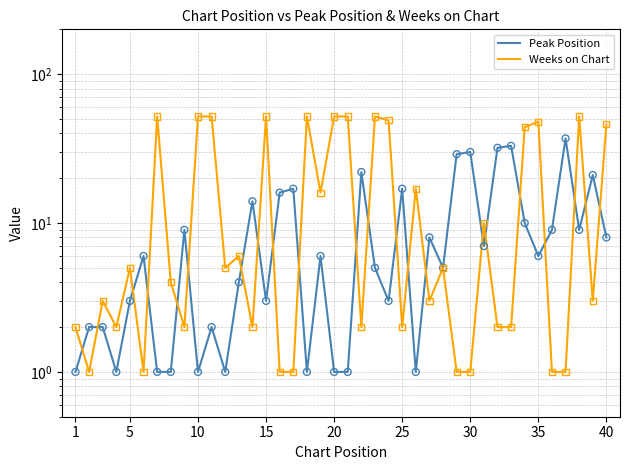

Which series has the largest total across all categories?

Weeks on Chart